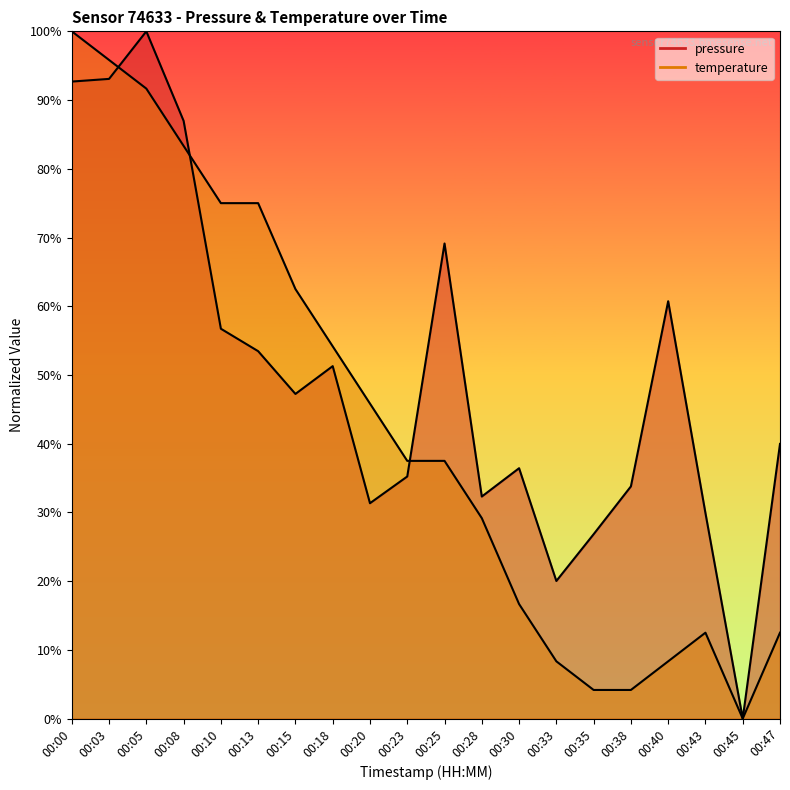

Reading left to right, what are all the values shown in this chart?

pressure: 00:00=92.7	00:03=93.1	00:05=100.0	00:08=87.0	00:10=56.7	00:13=53.5	00:15=47.2	00:18=51.3	00:20=31.3	00:23=35.2	00:25=69.1	00:28=32.3	00:30=36.4	00:33=20.0	00:35=26.8	00:38=33.8	00:40=60.7	00:43=29.9	00:45=0.0	00:47=40.0
temperature: 00:00=100.0	00:03=95.8	00:05=91.7	00:08=83.3	00:10=75.0	00:13=75.0	00:15=62.5	00:18=54.2	00:20=45.8	00:23=37.5	00:25=37.5	00:28=29.2	00:30=16.7	00:33=8.3	00:35=4.2	00:38=4.2	00:40=8.3	00:43=12.5	00:45=0.0	00:47=12.5